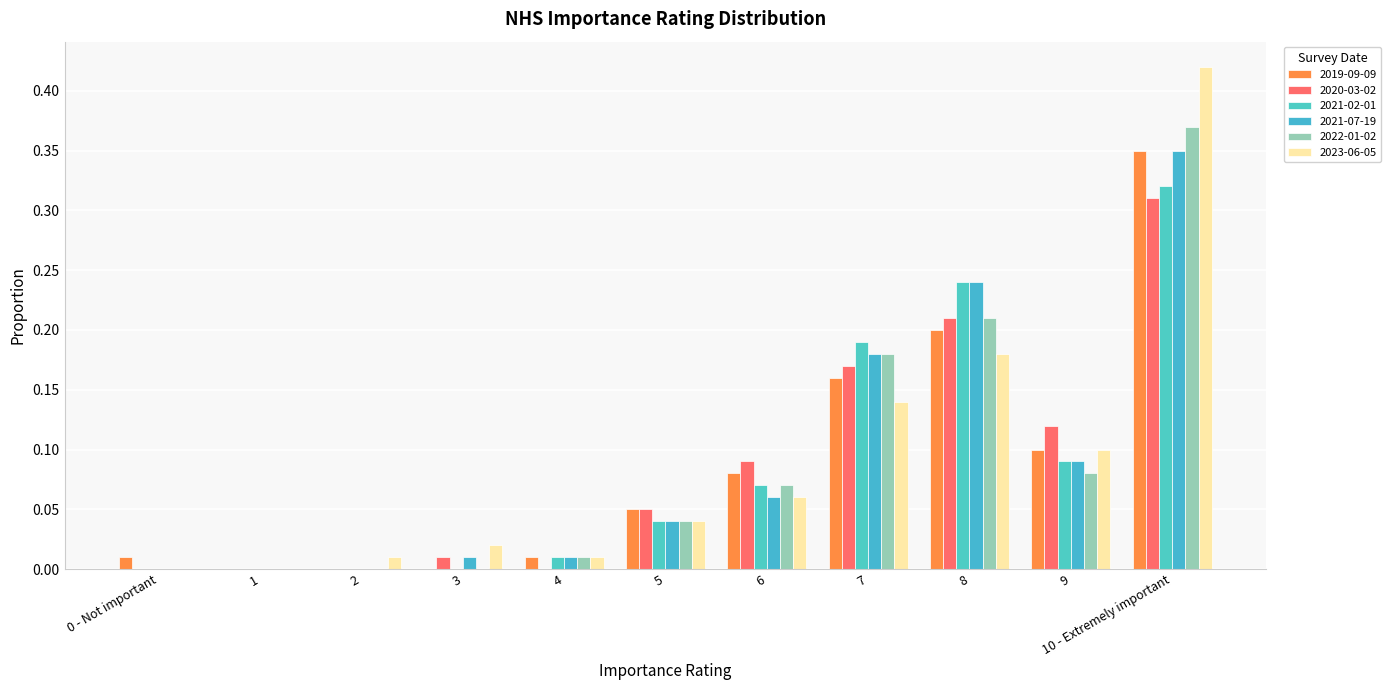

What is the difference between the maximum and minimum values in the 2019-09-09 series?

0.3